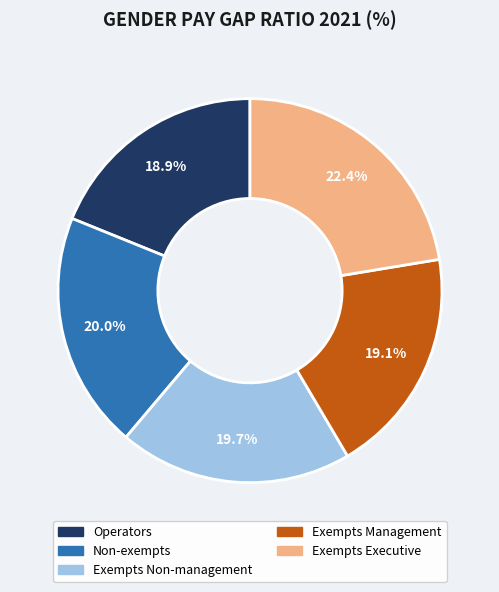

Is it true that Operators is 5% of the pie?

False